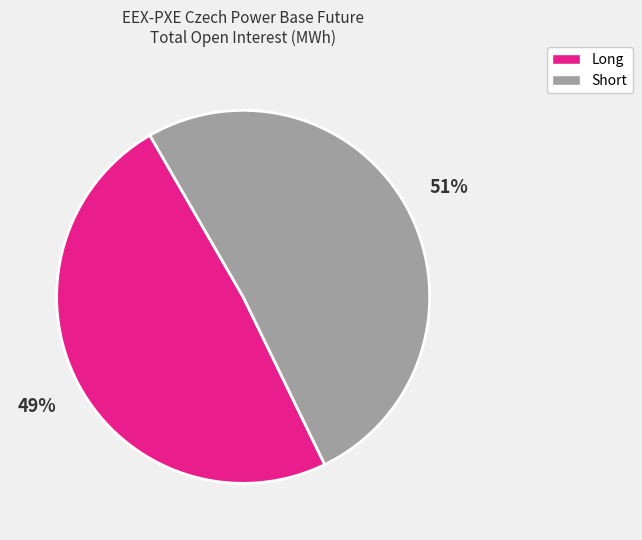

What is the smallest slice in the pie chart?

Long